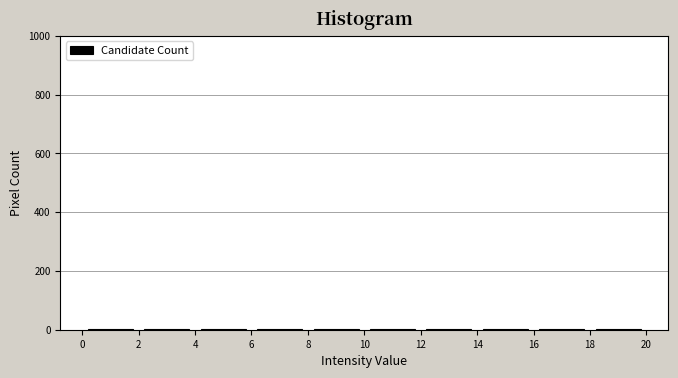

Reading left to right, transcribe this chart: for each bar, give the range it covers on the x-axis and its height. The values are not printed on the chart, so give them approximately, as read against the axis.

0 to 2: under 20
2 to 4: under 20
4 to 6: under 20
6 to 8: under 20
8 to 10: under 20
10 to 12: under 20
12 to 14: under 20
14 to 16: under 20
16 to 18: under 20
18 to 20: under 20